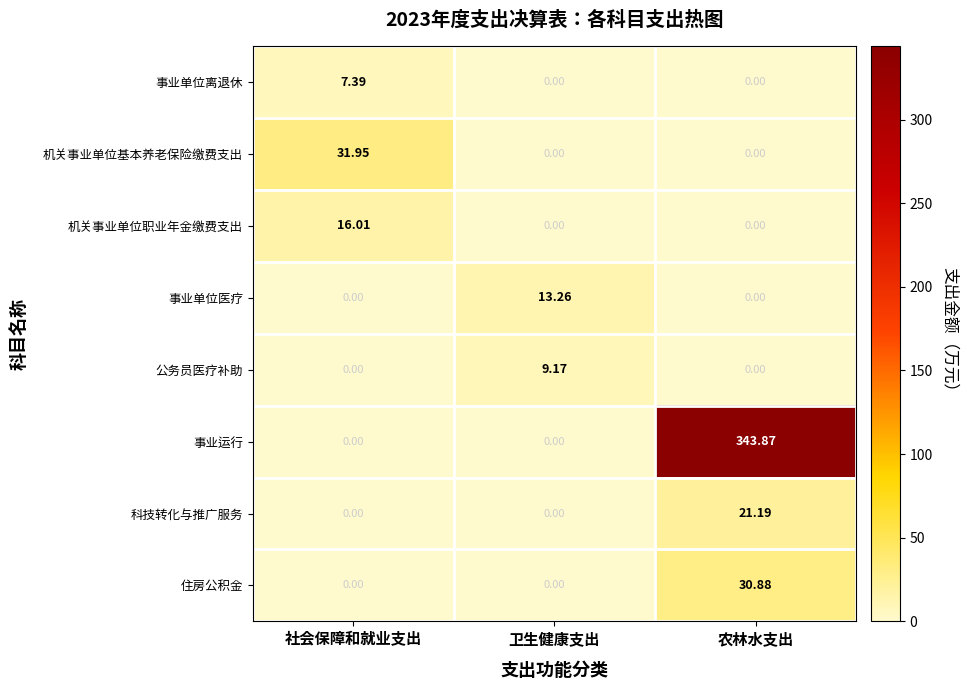

What is the total value across all series at 社会保障和就业支出?

55.4